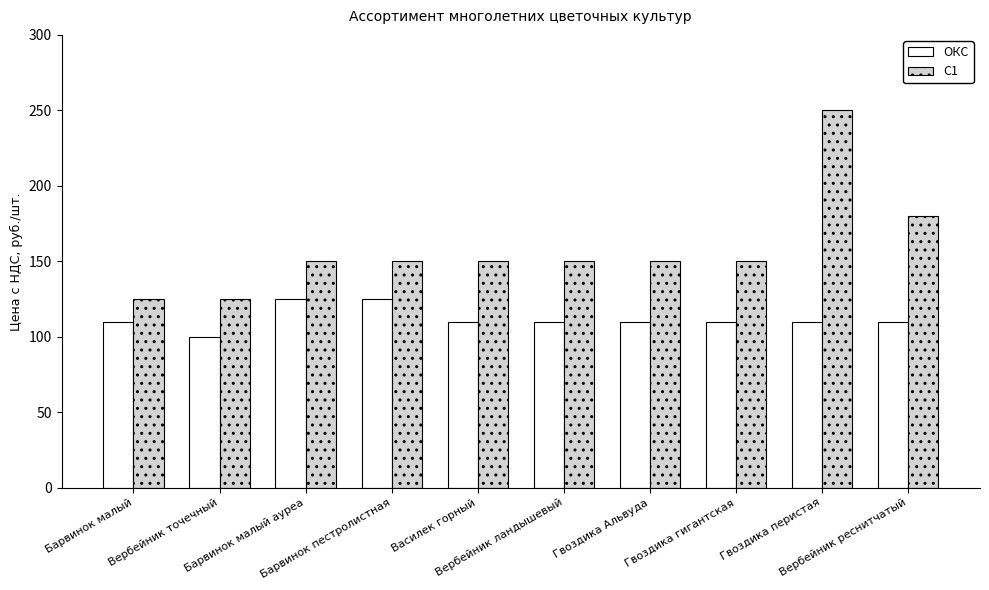

What is the difference between the second highest and minimum values in the ОКС series?

25